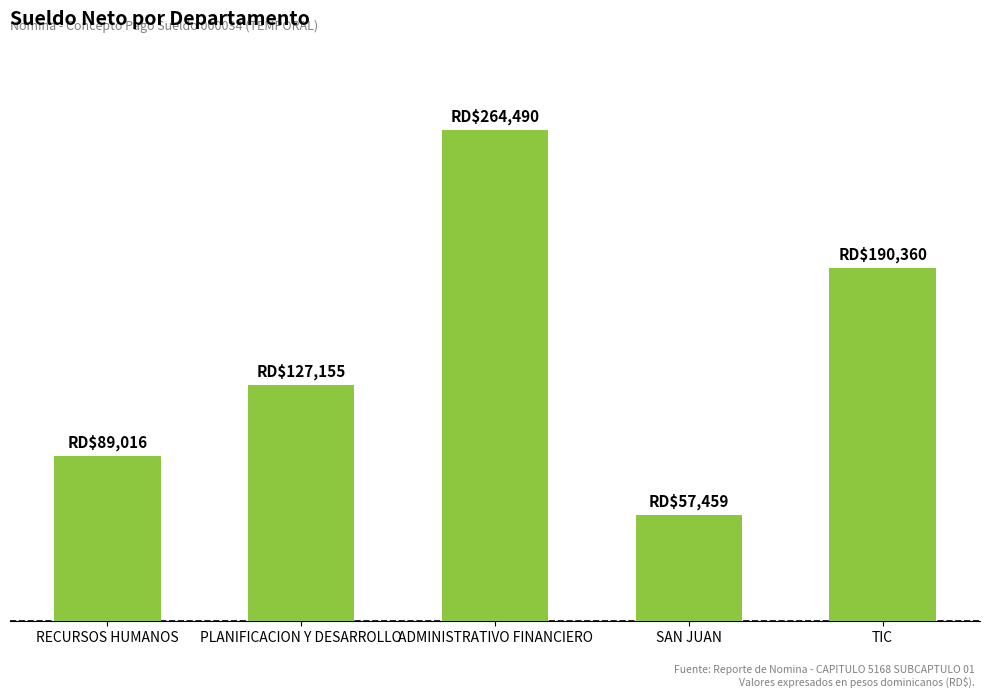

The chart shows a value of 372947.8 at ADMINISTRATIVO FINANCIERO. True or false?

False